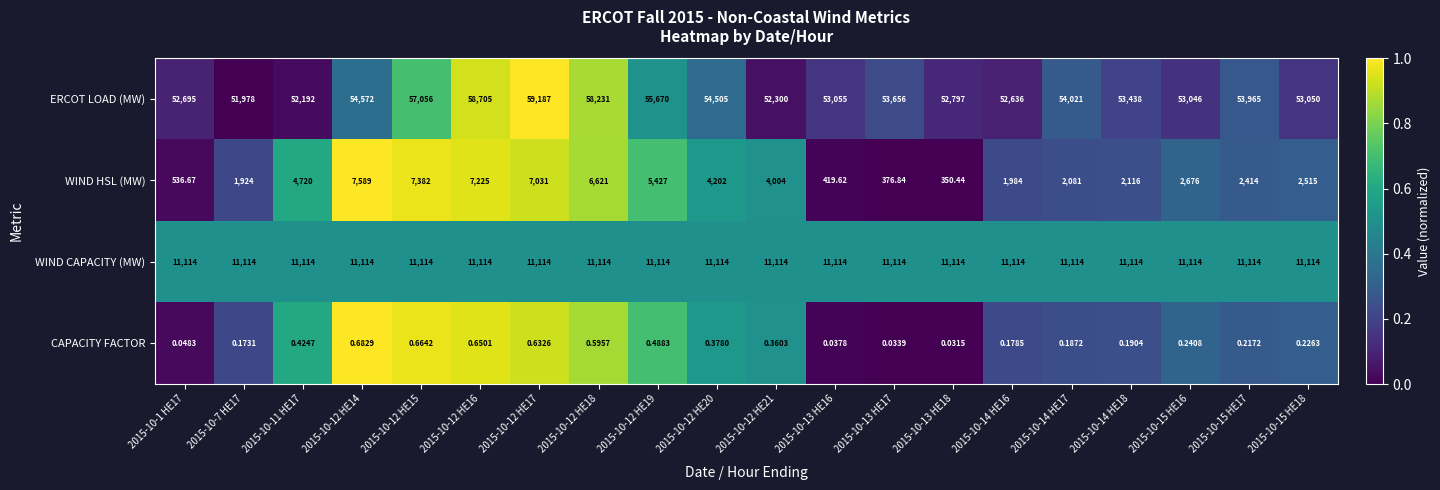

Rank the series by their maximum value, from highest to lowest.

ERCOT LOAD (MW), WIND CAPACITY (MW), WIND HSL (MW), CAPACITY FACTOR